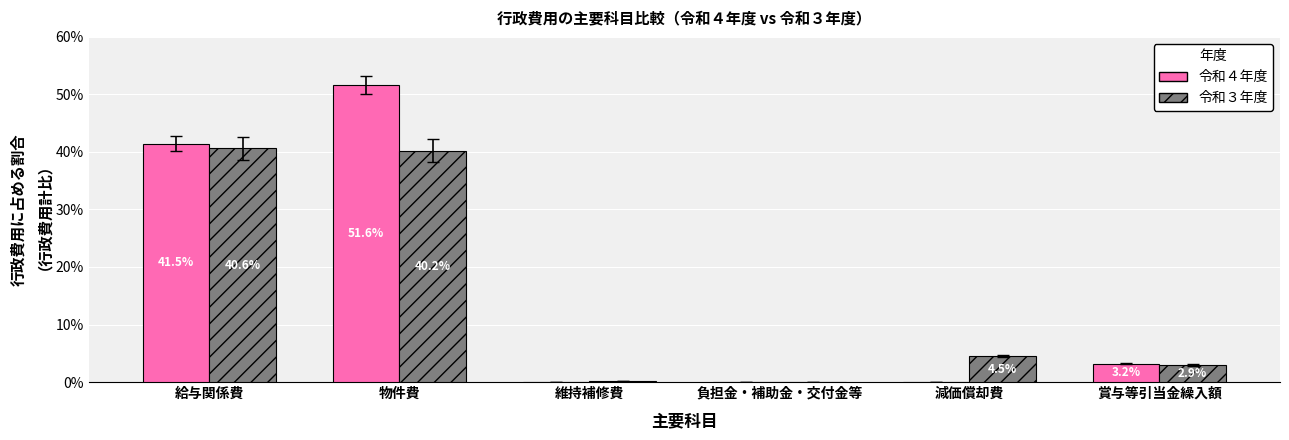

Which series changed the most between 給与関係費 and 減価償却費?

令和４年度